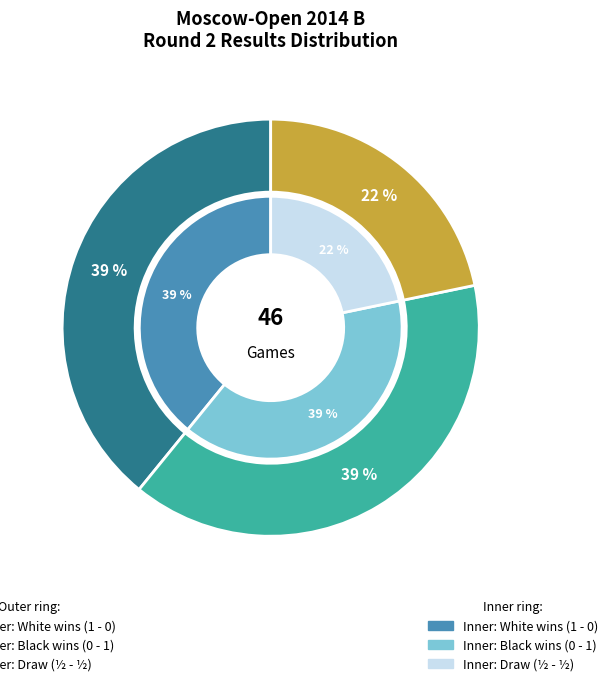

Rank the categories by value from lowest to highest.

½ - ½, 1 - 0, 0 - 1